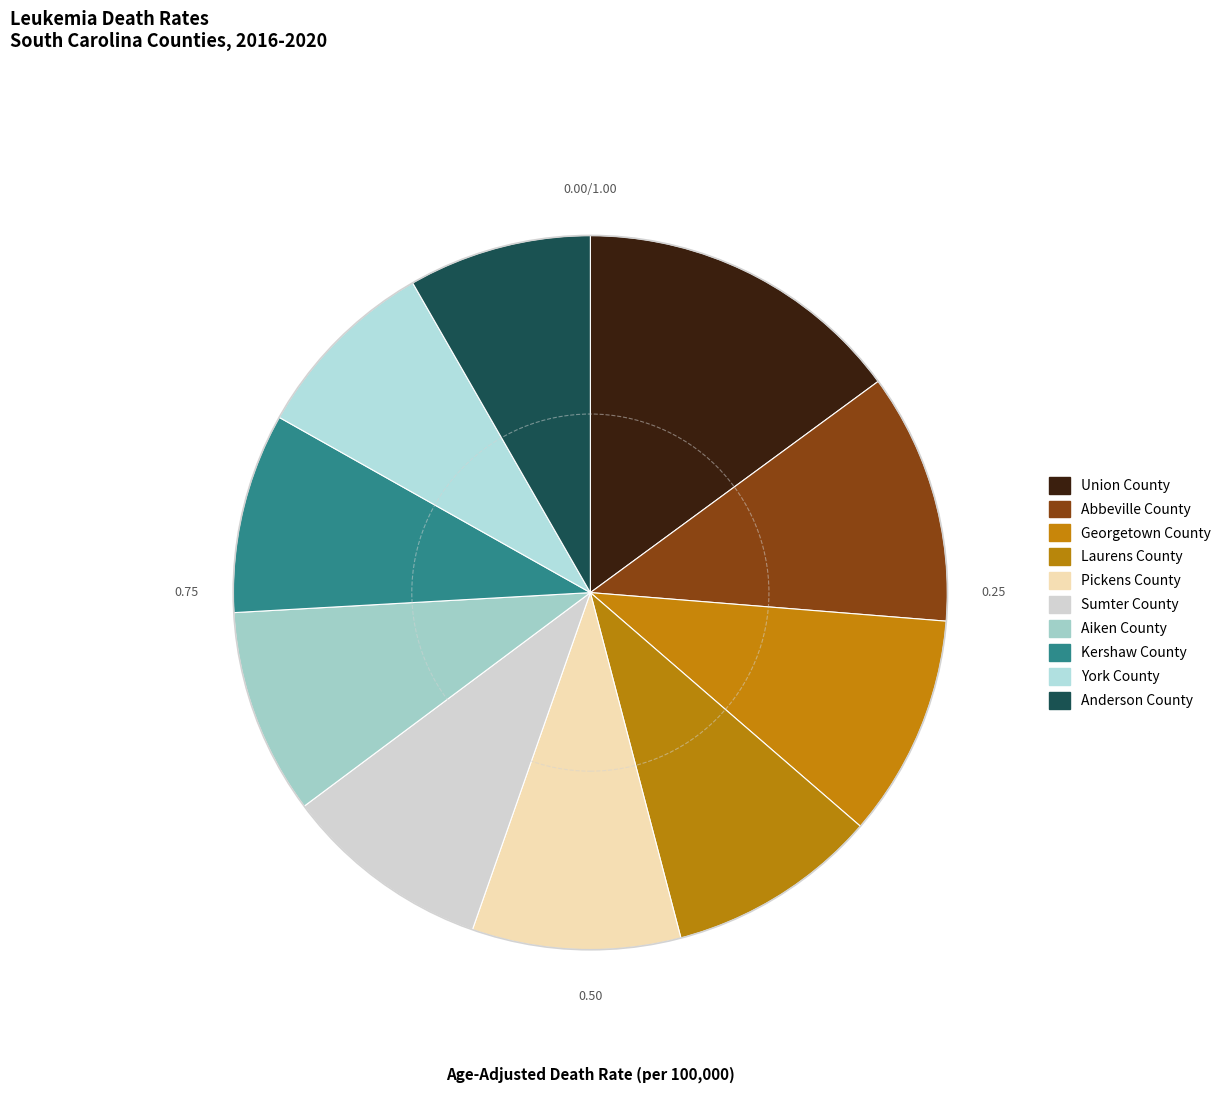

What percentage is the Union County slice, to the nearest percent?

15%